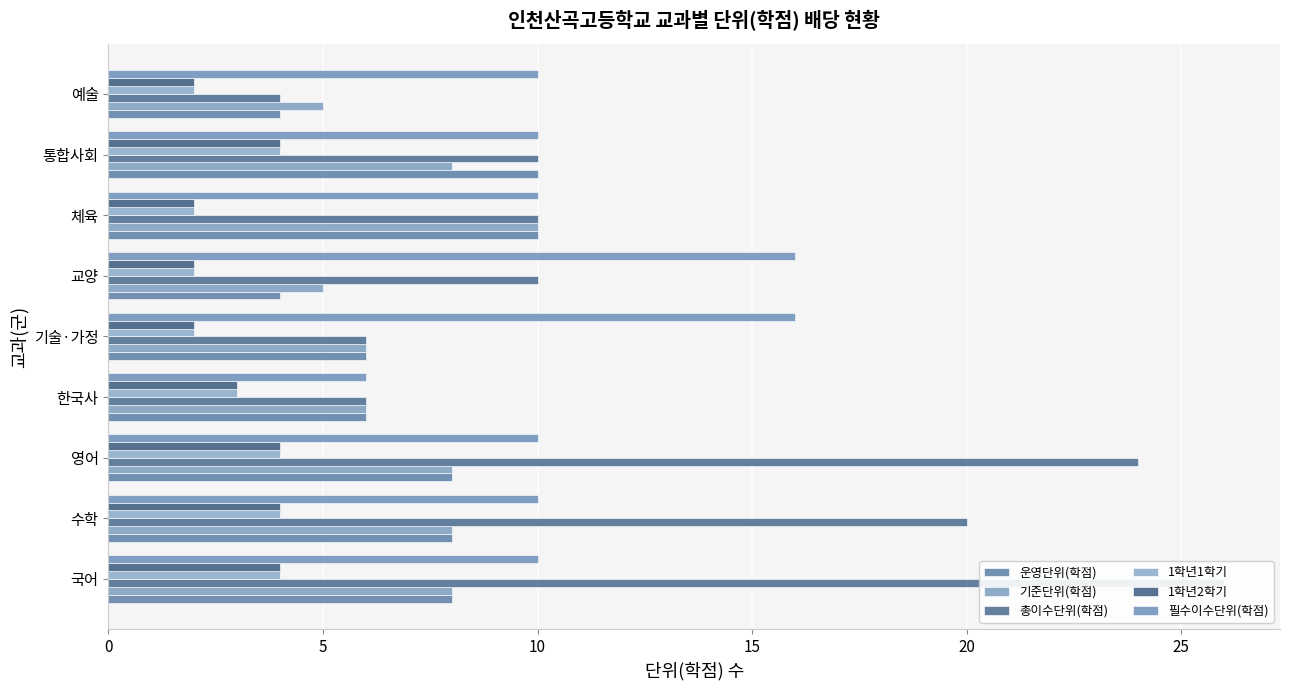

Between 0 and 8, which series saw the biggest shift?

총이수단위(학점)